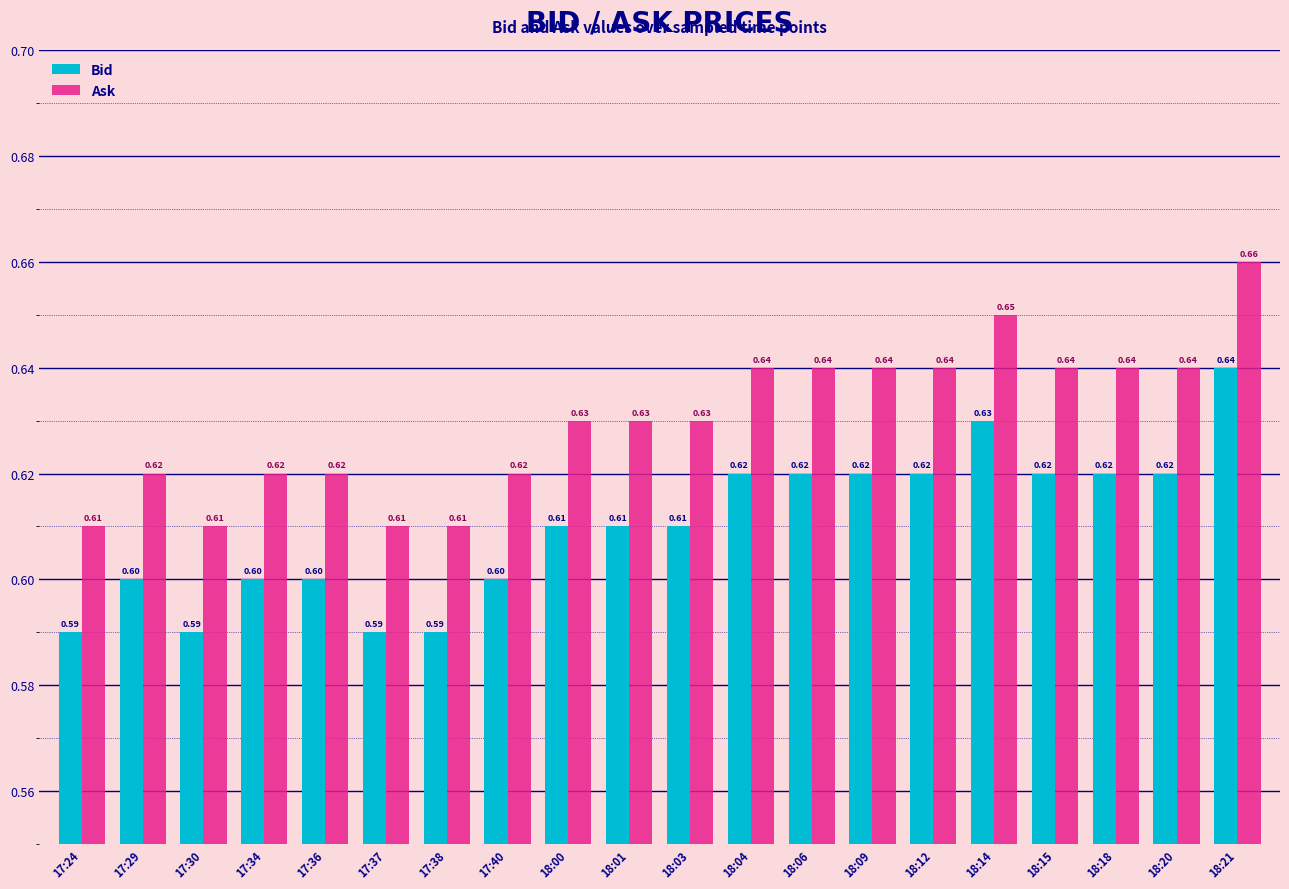

Are the bars grouped side by side (vs. stacked)?

Yes